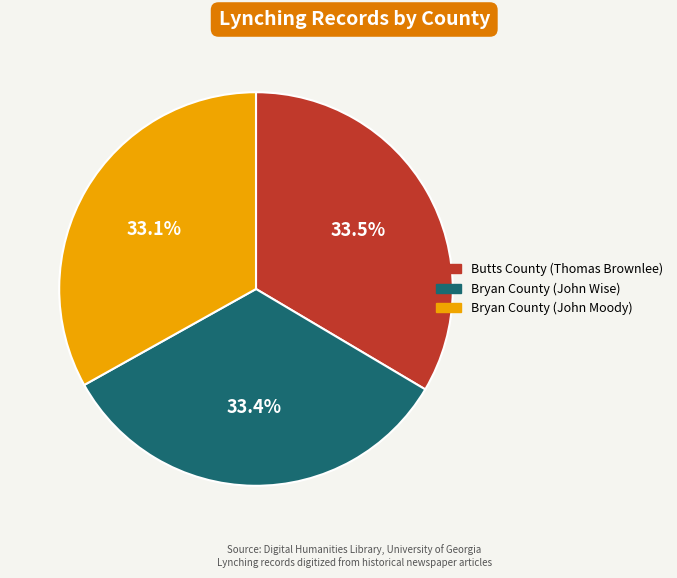

Combined, do Bryan County (John Moody) and Butts County (Thomas Brownlee) account for over 50%?

Yes